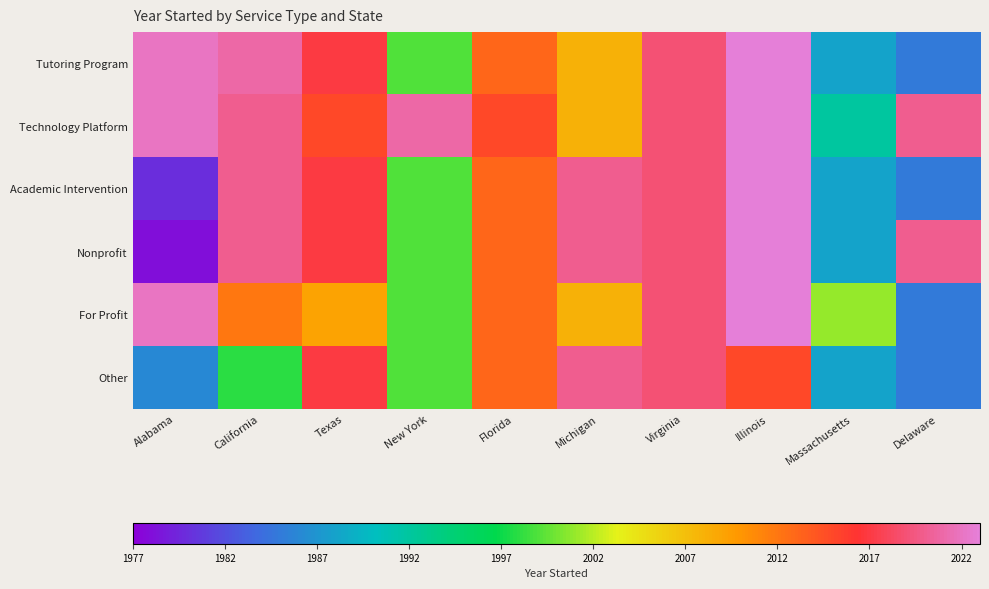

How many distinct data groups are displayed?

6